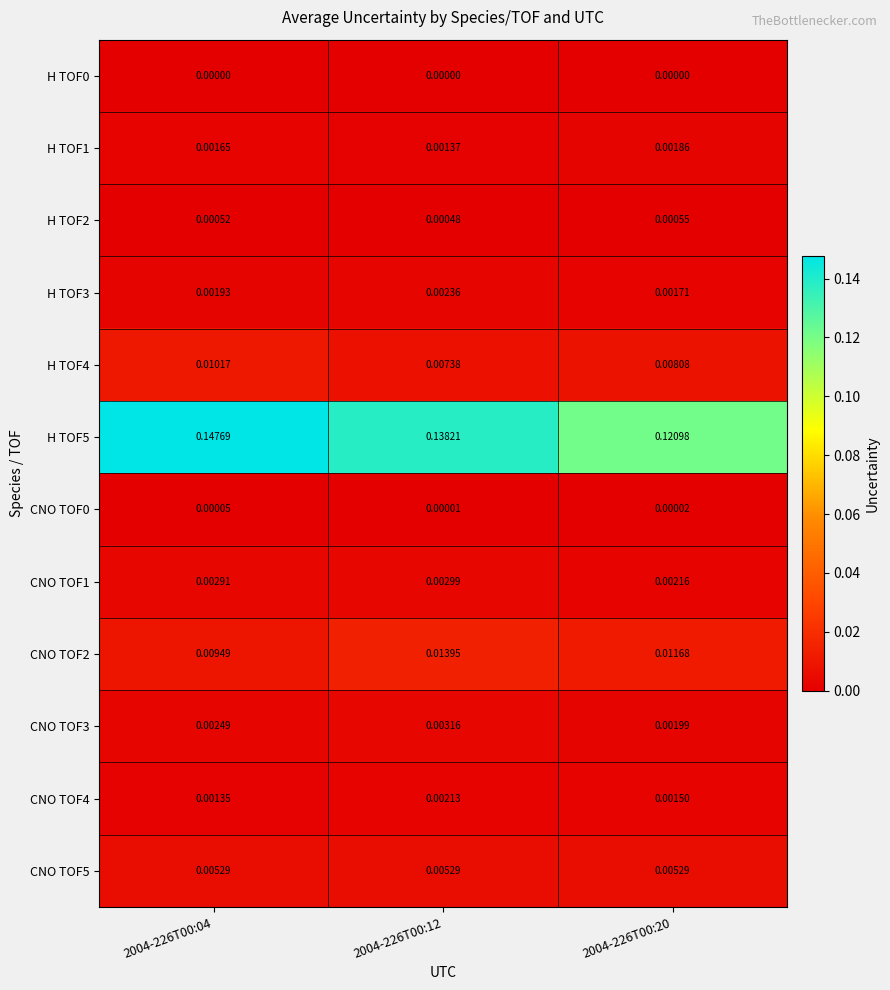

Is the value of CNO TOF3 at 2004-226T00:04 greater than the value of CNO TOF0 at 2004-226T00:04?

Yes